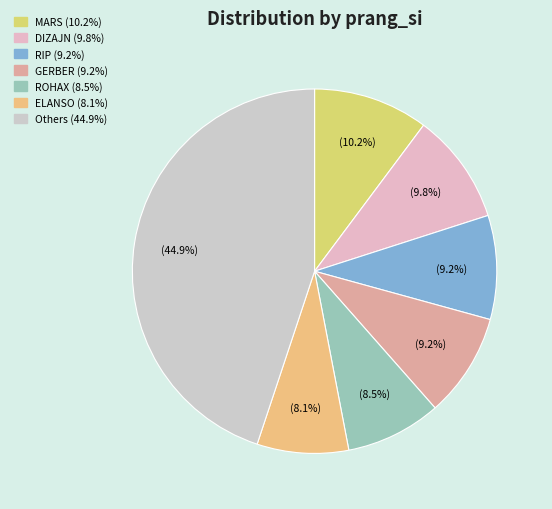

How many slices are in this pie chart?

7